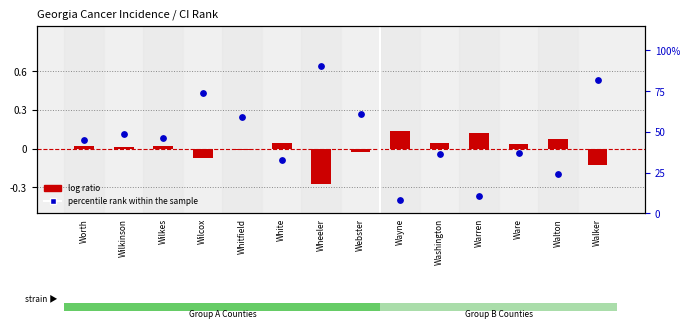

What is the total value across all series at Wayne?

0.2